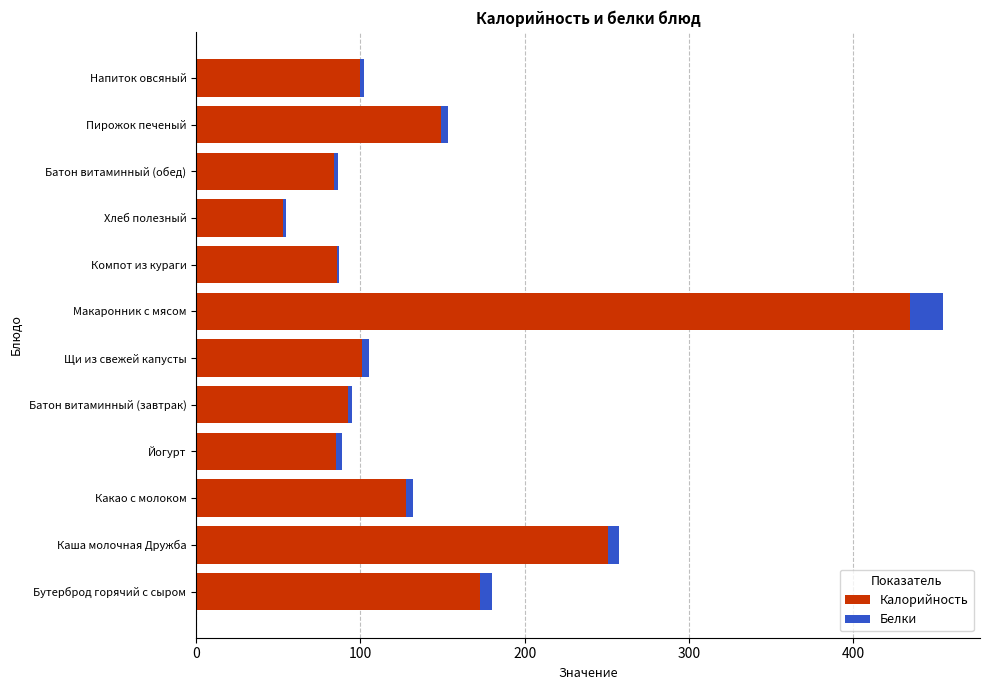

Count the number of categories in the chart.

12